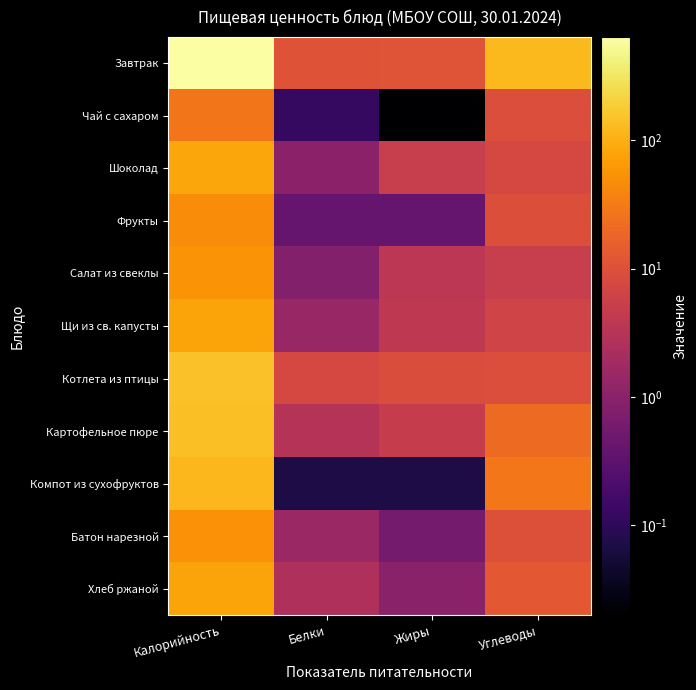

At Жиры, list the series in order from smallest to largest.

Чай с сахаром, Компот из сухофруктов, Фрукты, Батон нарезной, Хлеб ржаной, Салат из свеклы, Щи из св. капусты, Картофельное пюре, Шоколад, Котлета из птицы, Завтрак